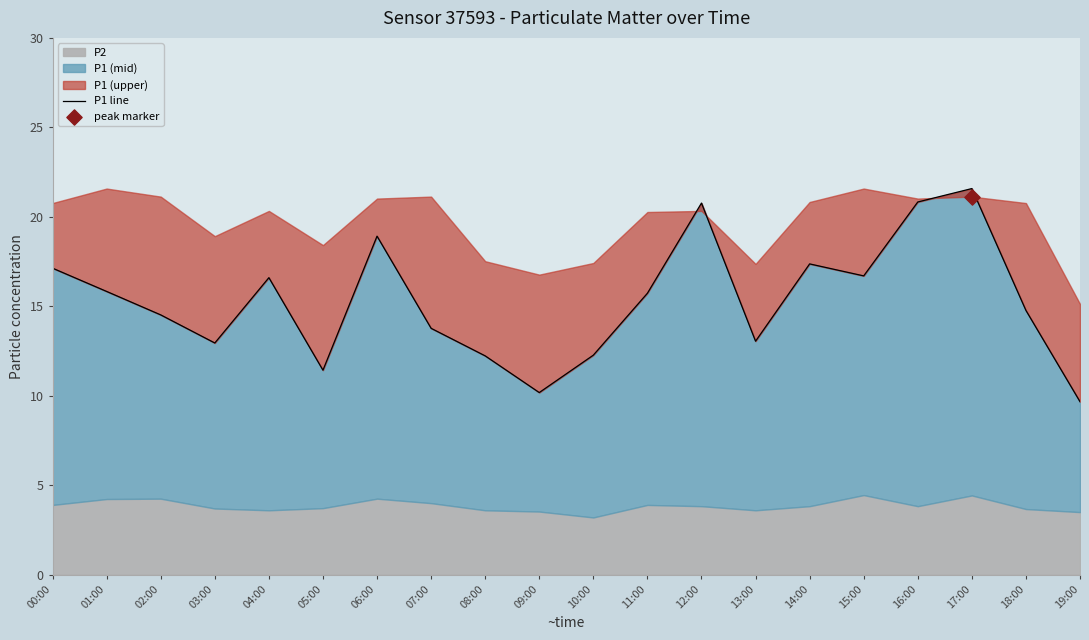

What is the ratio of the value at 14:00 to the value at 16:00?

0.8